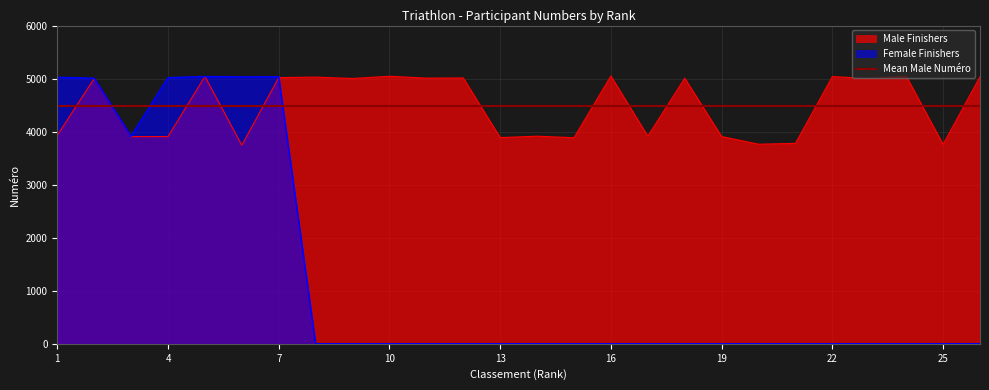

At which category does Male Finishers reach its first local peak?

2